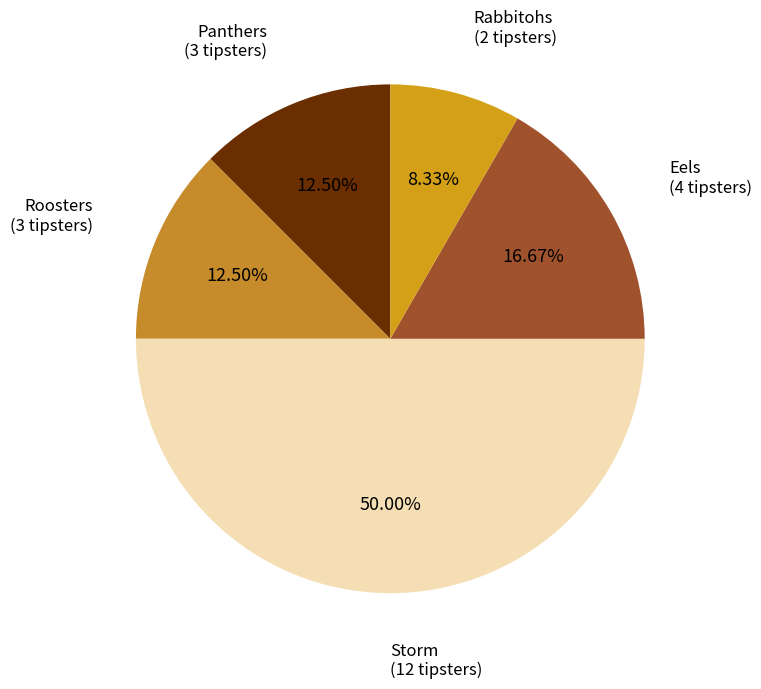

Which category has the smallest portion of the pie?

Rabbitohs (2 tipsters)